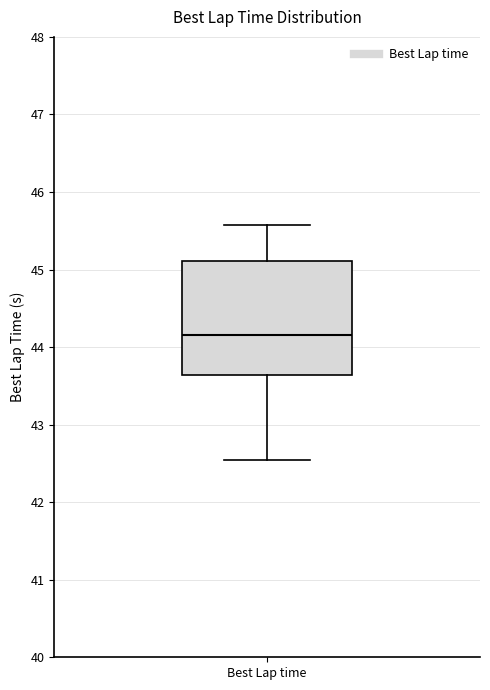

Read this box plot against the y-axis: the position of the median line, the range covered by the box, and the ends of both whiskers. The values are not printed on the chart, so give them approximately, as read against the axis.

median 44.2, box 43.6 to 45.1, whiskers 42.5 to 45.6